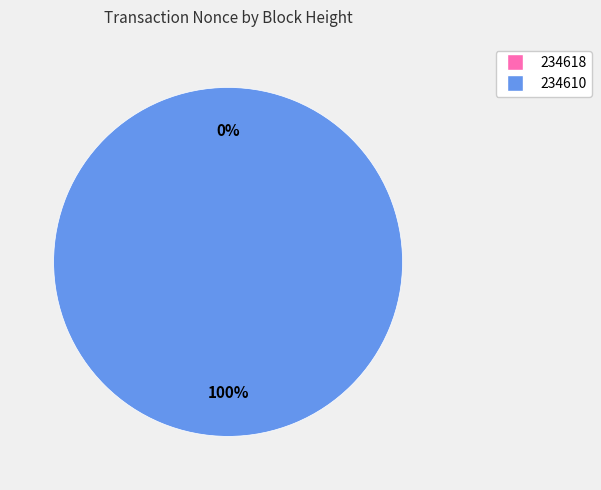

Rank the categories by value from highest to lowest.

234610, 234618